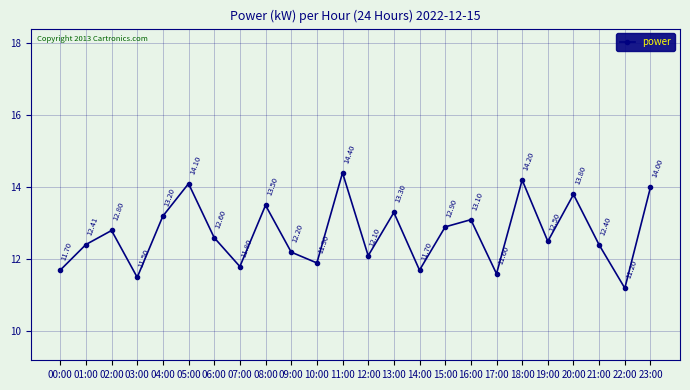

Does the chart have visible grid lines?

Yes